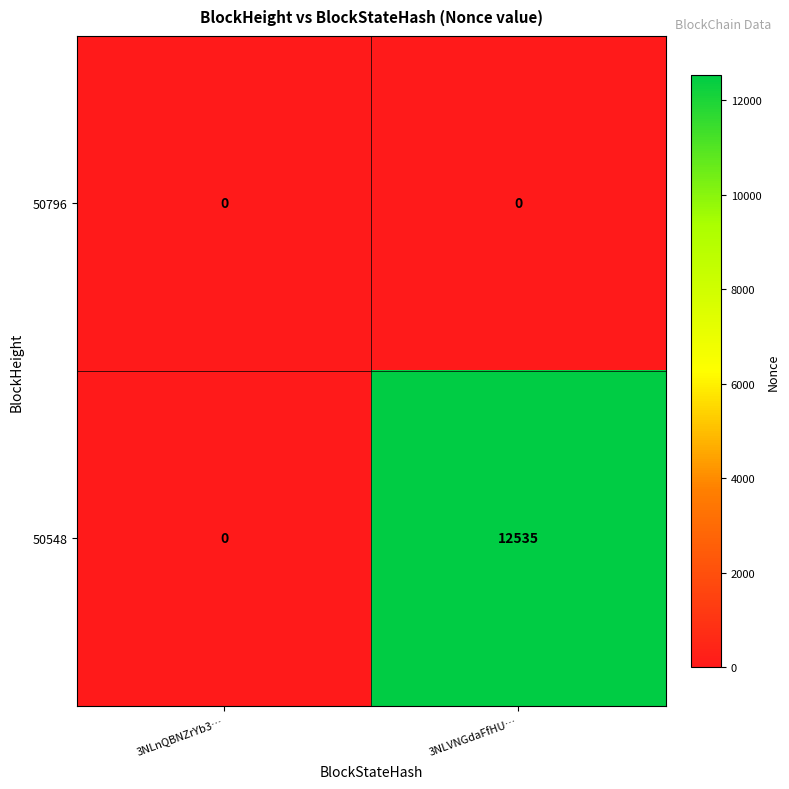

At how many categories does at least one series exceed 11280?

1